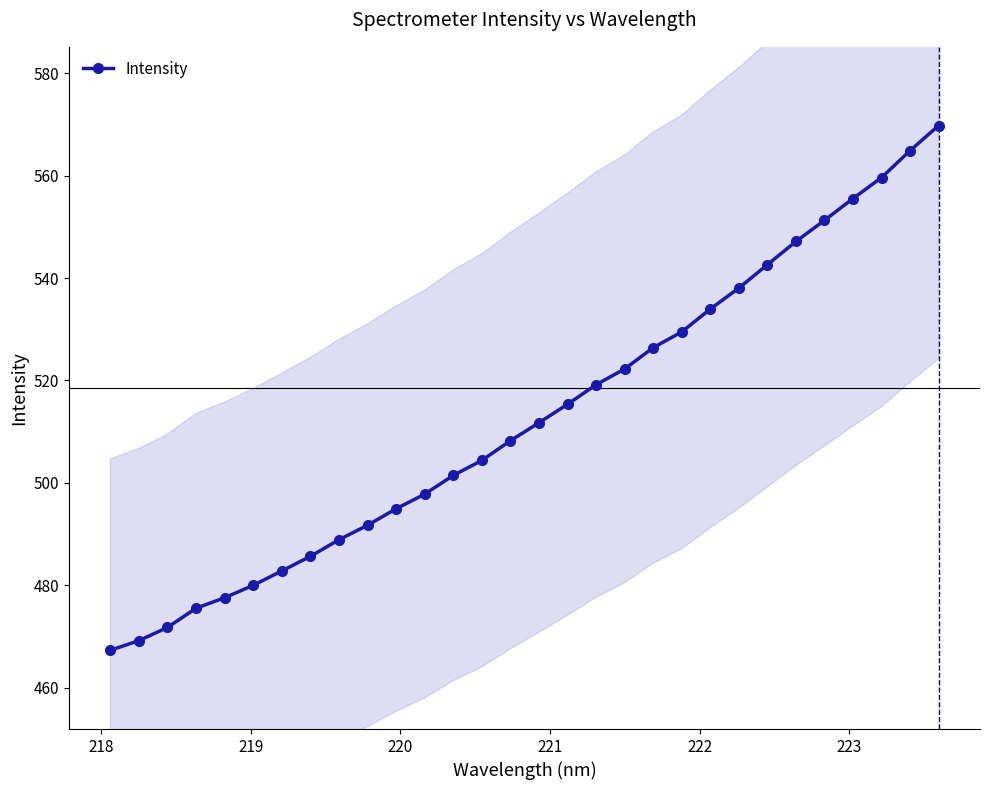

Count the number of data series in this chart.

1